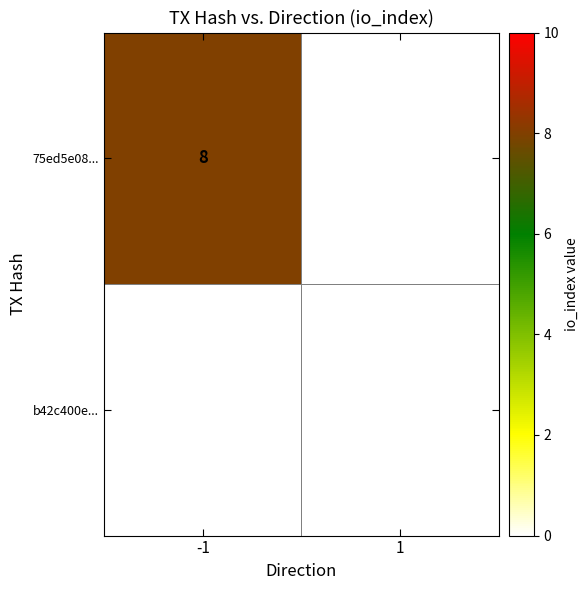

List the labels in order of b42c400e... value, smallest first.

-1, 1